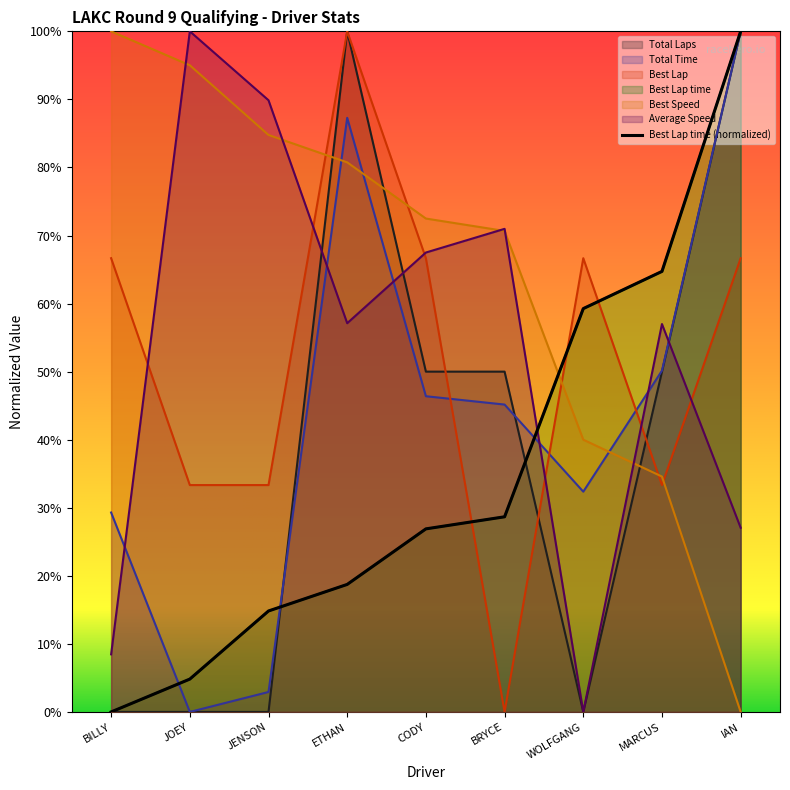

Does the chart have visible grid lines?

No